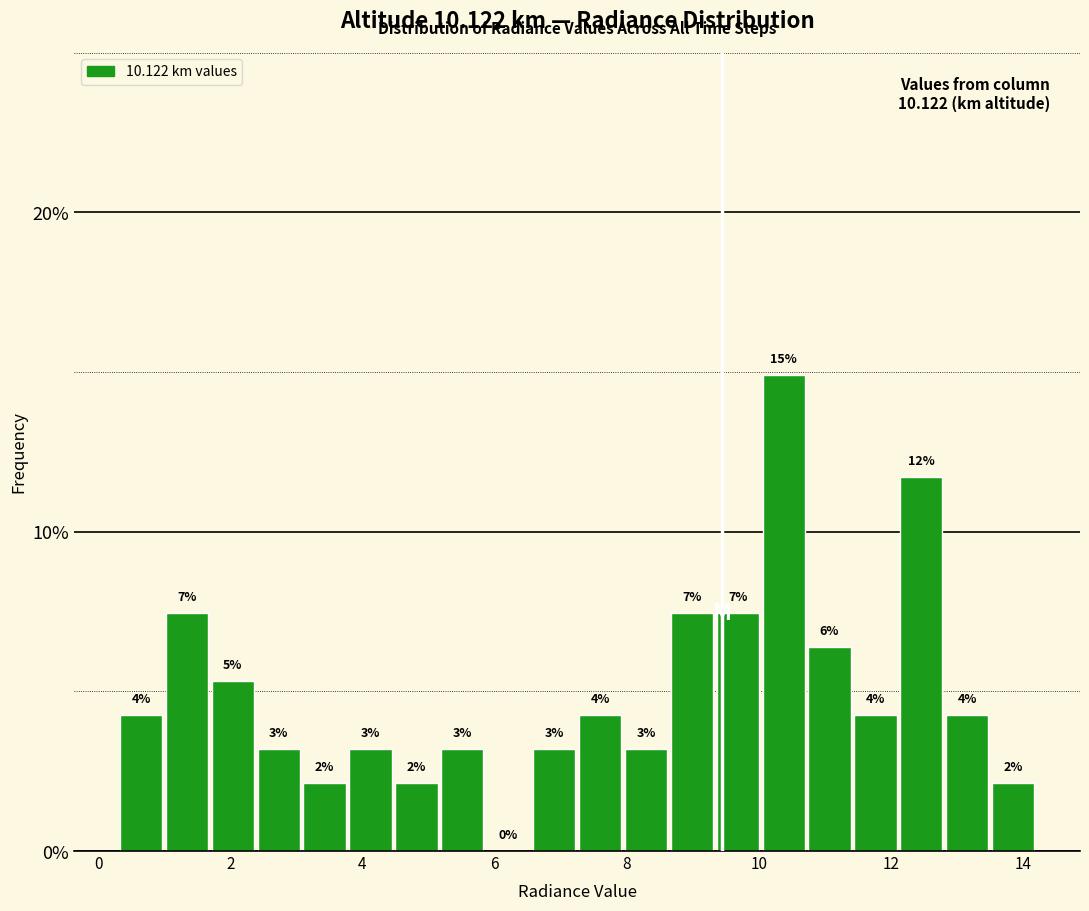

Read against the x-axis, roughly where is the centre of the tallest bar?

10.4